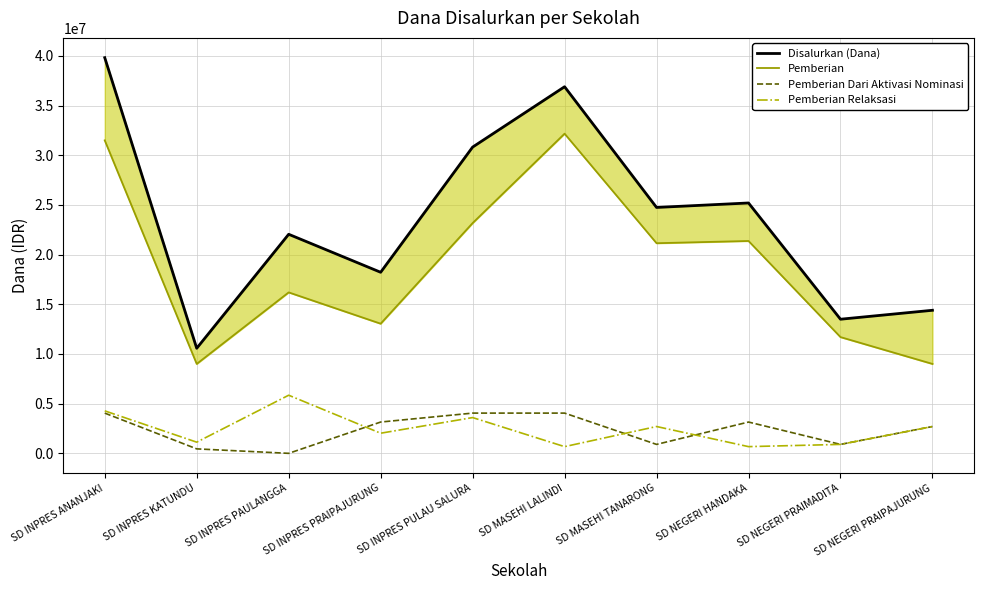

What position from the right is SD INPRES ANANJAKI?

10